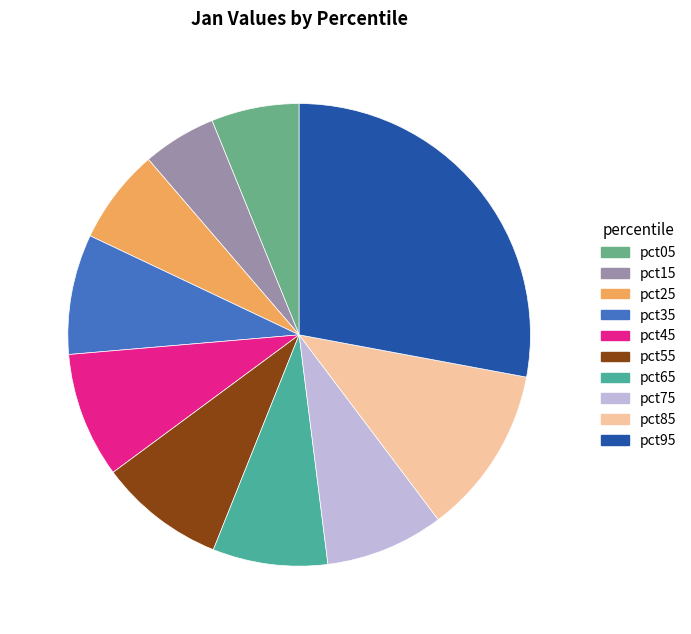

Count the number of slices in the pie.

10